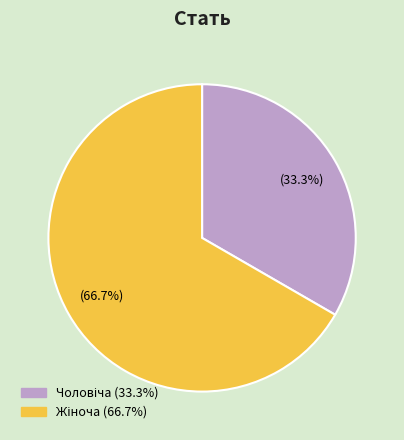

How many slices are in this pie chart?

2